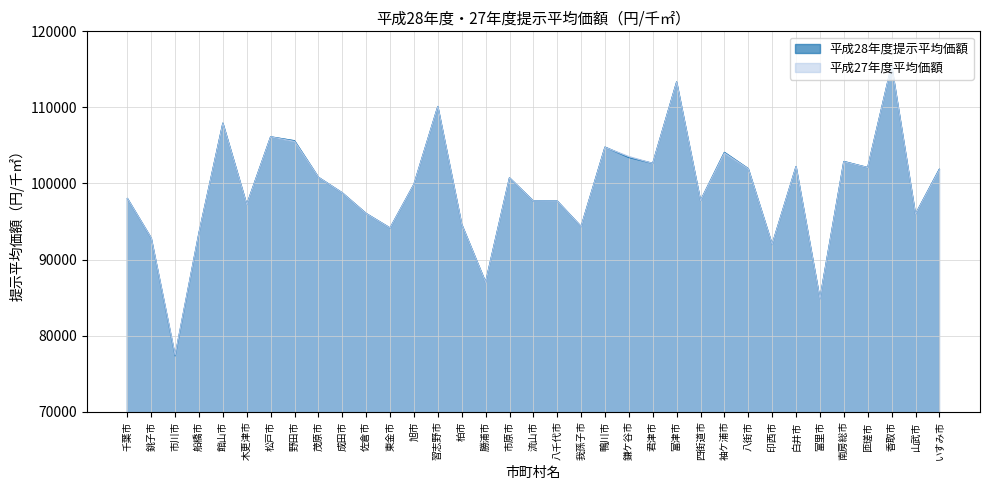

What is the difference between the highest and lowest values at 茂原市?

1